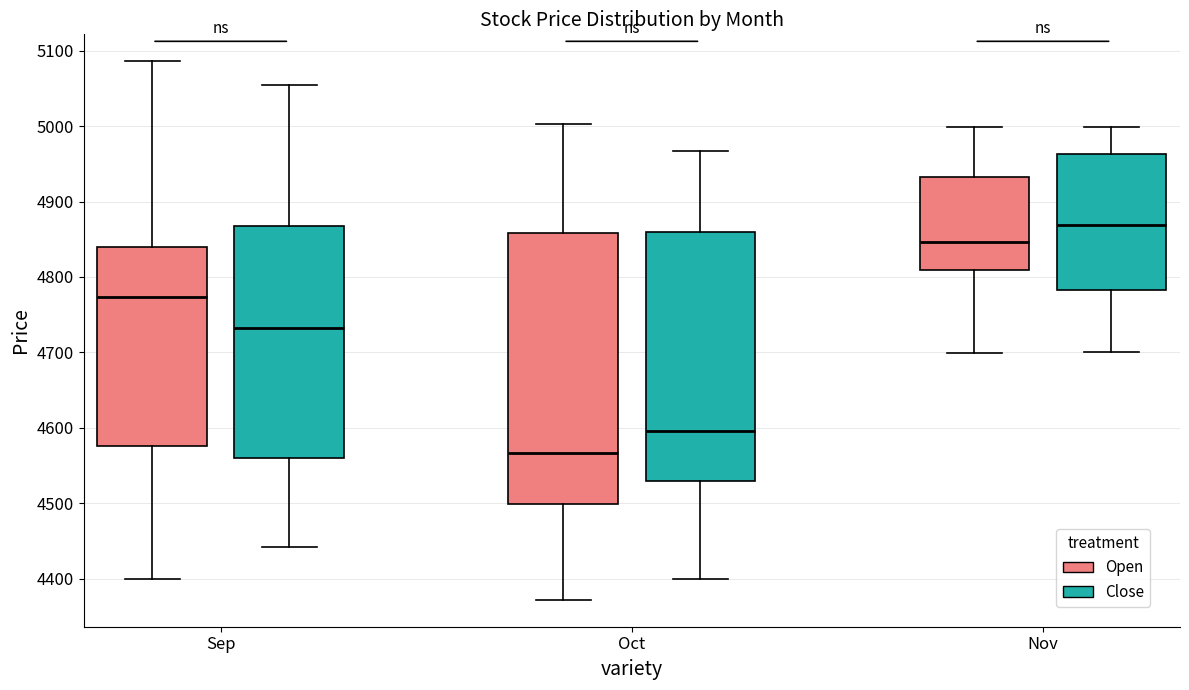

Reading left to right, transcribe this box plot: for each box, give where its median line is, the range the box spans, and where its two whiskers end, as read against the y-axis. The values are not printed on the chart, so give them approximately, as read against the axis.

Sep (Open): median 4770, box 4580 to 4840, whiskers 4400 to 5090
Sep (Close): median 4730, box 4560 to 4870, whiskers 4440 to 5050
Oct (Open): median 4570, box 4500 to 4860, whiskers 4370 to 5000
Oct (Close): median 4600, box 4530 to 4860, whiskers 4400 to 4970
Nov (Open): median 4850, box 4810 to 4930, whiskers 4700 to 5000
Nov (Close): median 4870, box 4780 to 4960, whiskers 4700 to 5000